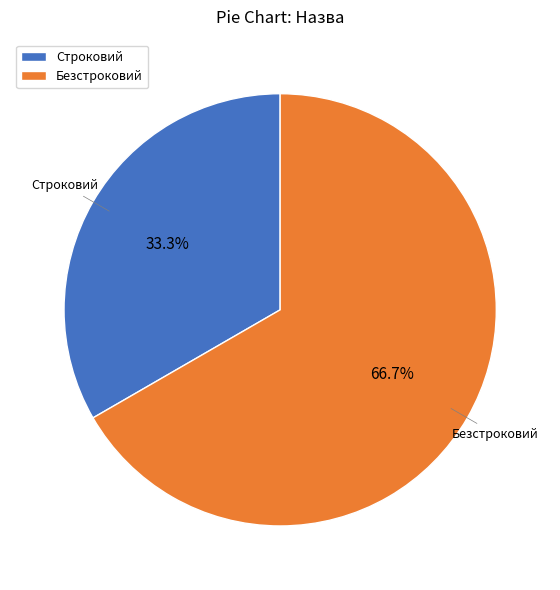

Does Строковий represent more than half of the total?

No